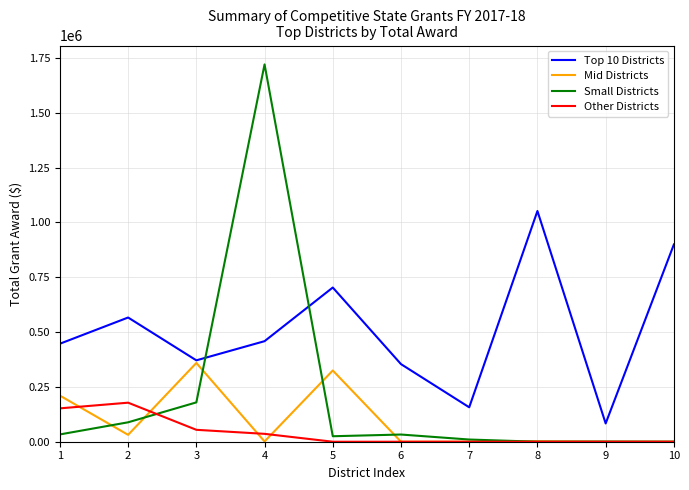

What is the average value of the Other Districts series?

42050.8